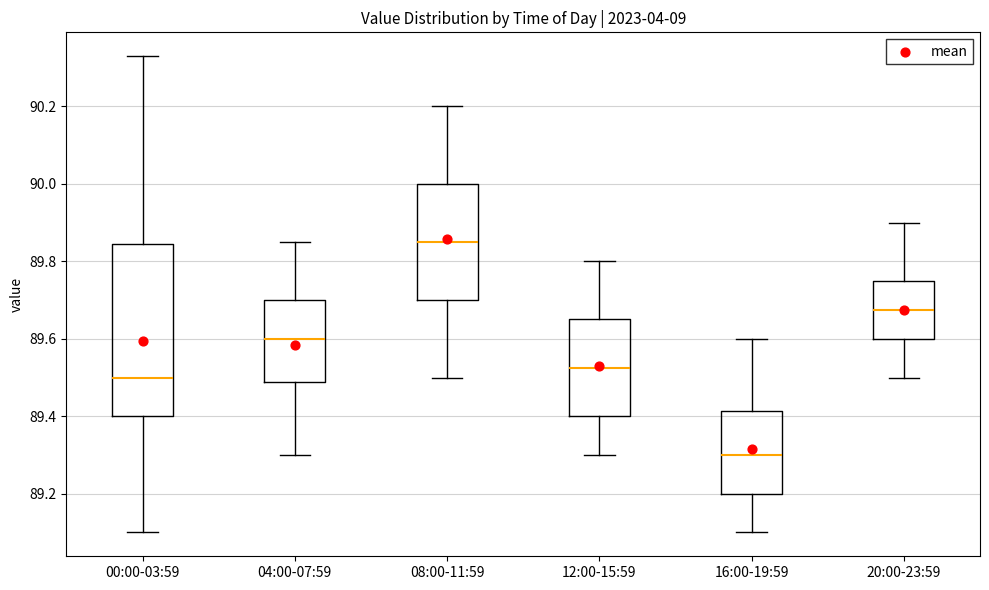

Which box is the tallest, from its lower edge to its upper edge?

00:00-03:59